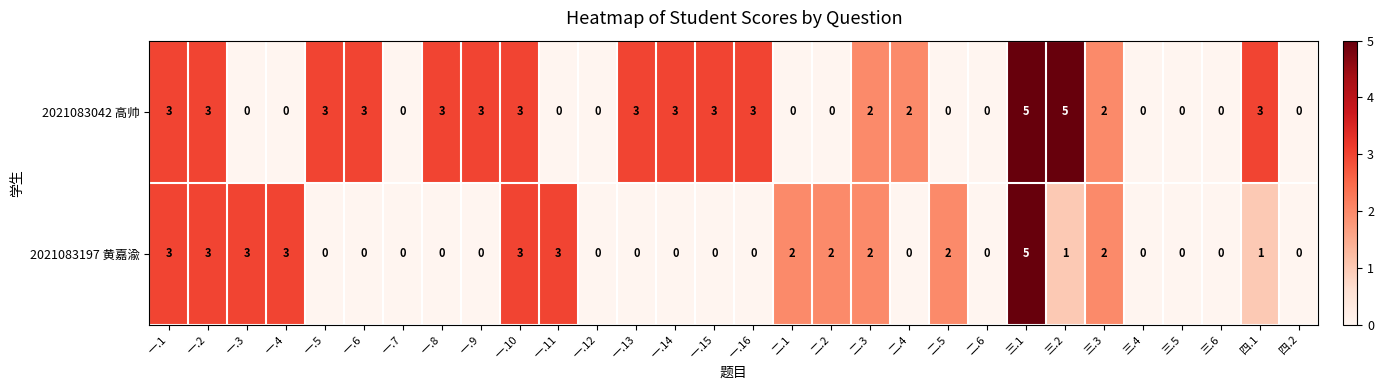

What is the highest value of the 2021083042 高帅 series?

5